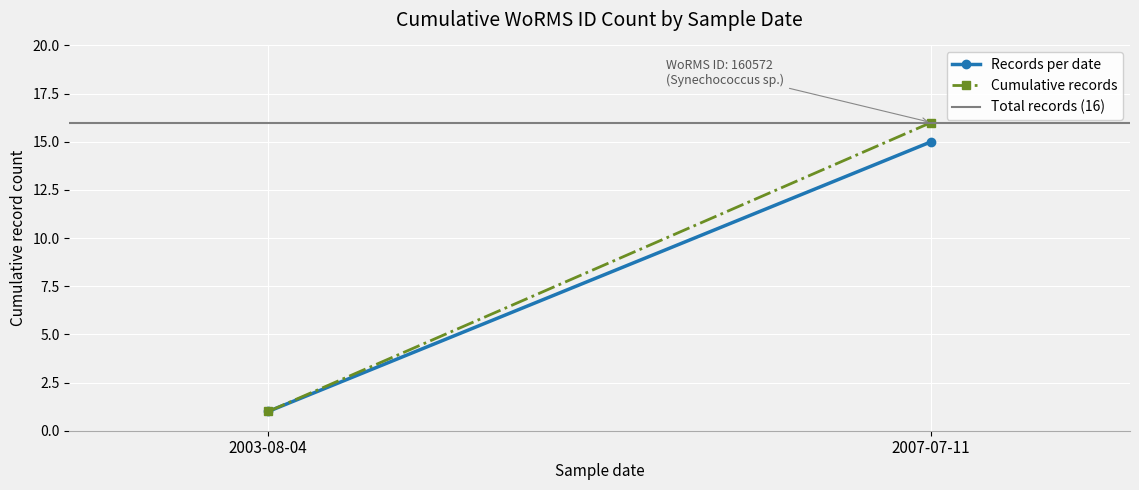

Reading left to right, what are all the values shown in this chart?

Records per date: 1	15
Cumulative records: 1	16
Total records (16): 16	16